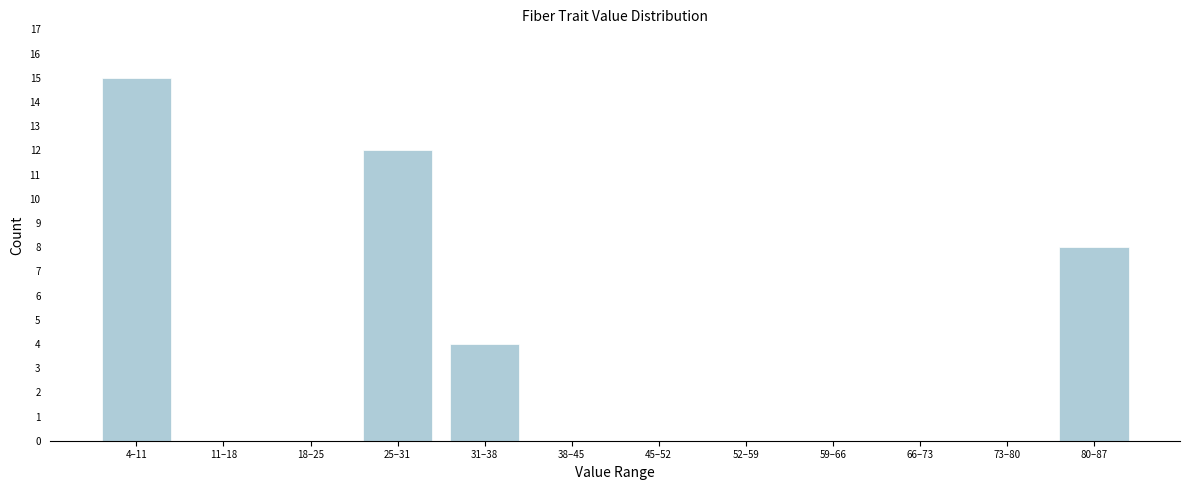

Reading left to right, list all the values displayed in this chart.

4–11=15	11–18=0	18–25=0	25–31=12	31–38=4	38–45=0	45–52=0	52–59=0	59–66=0	66–73=0	73–80=0	80–87=8